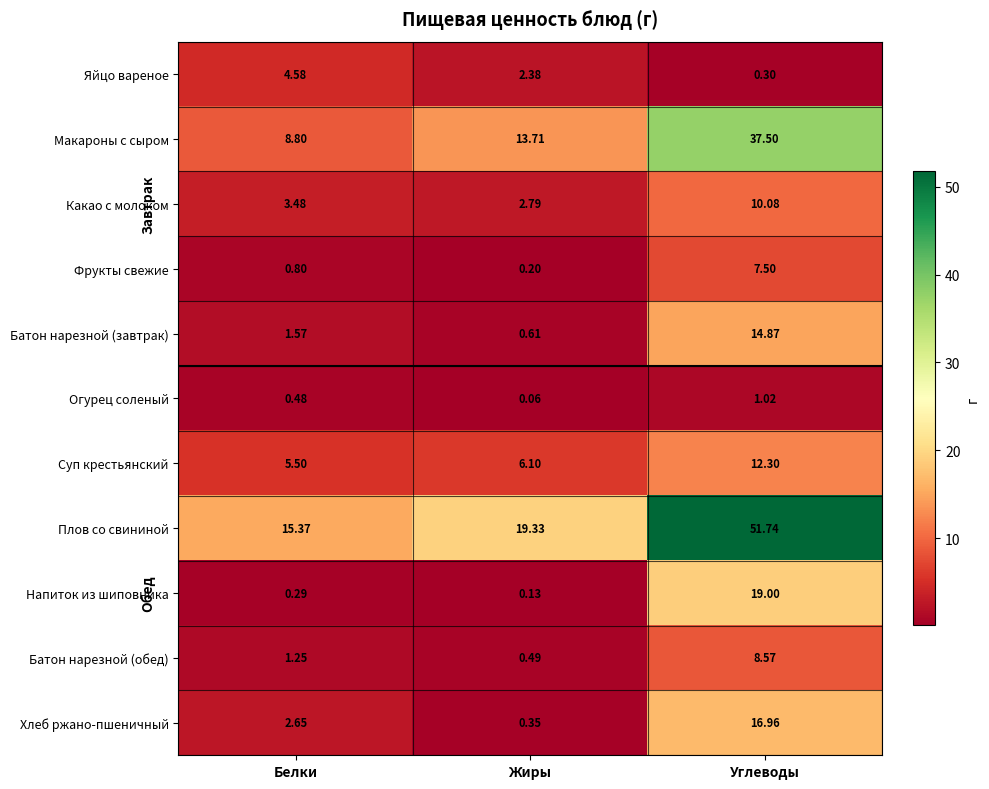

Which series changed the most between Белки and Жиры?

Макароны с сыром